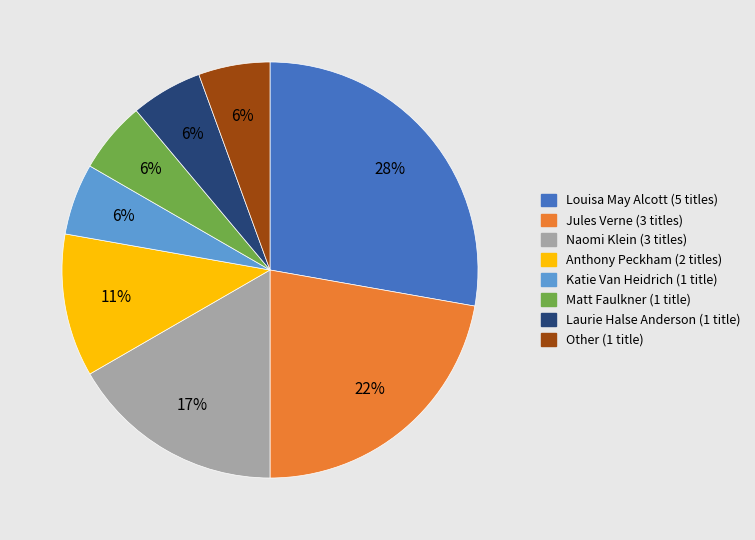

Does any single category account for the majority?

No